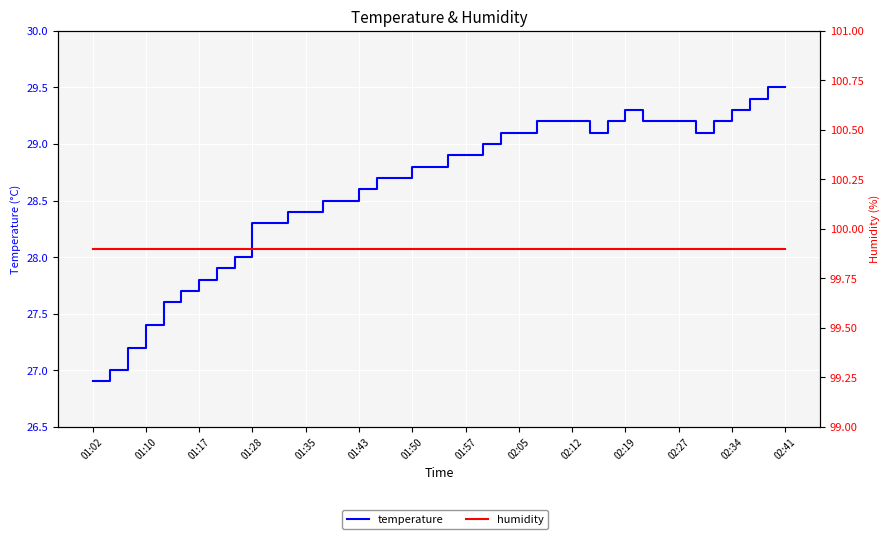

Which series has the largest range (max minus min)?

temperature